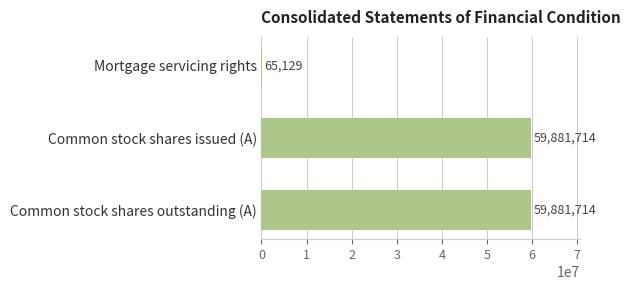

True or false: the data shows 34409400 at Common stock shares outstanding (A).

False